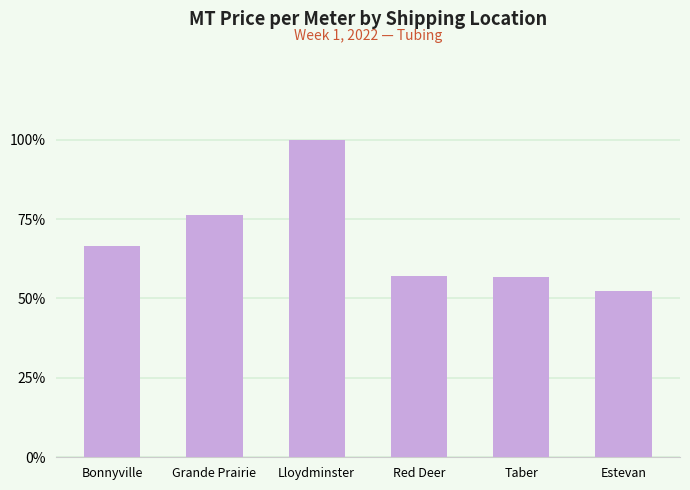

Does the chart contain any negative values?

No